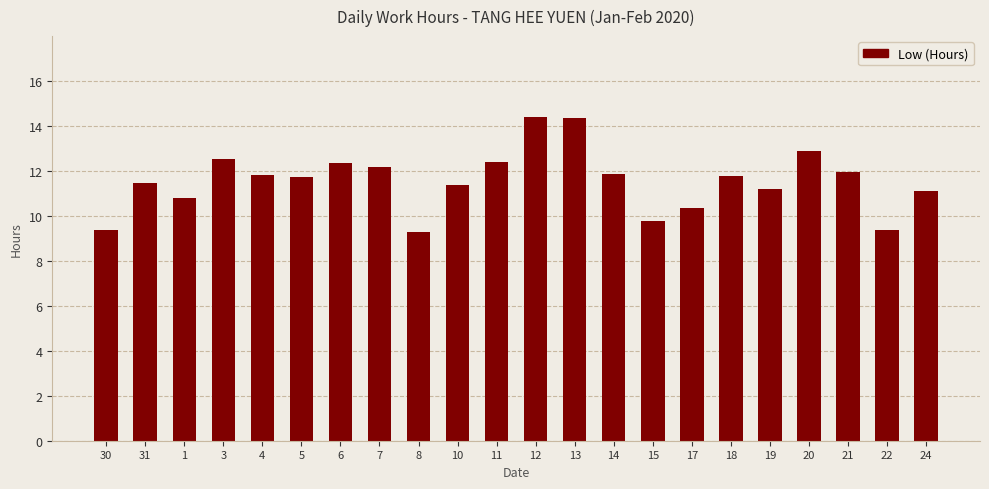

Are the bars grouped side by side (vs. stacked)?

No